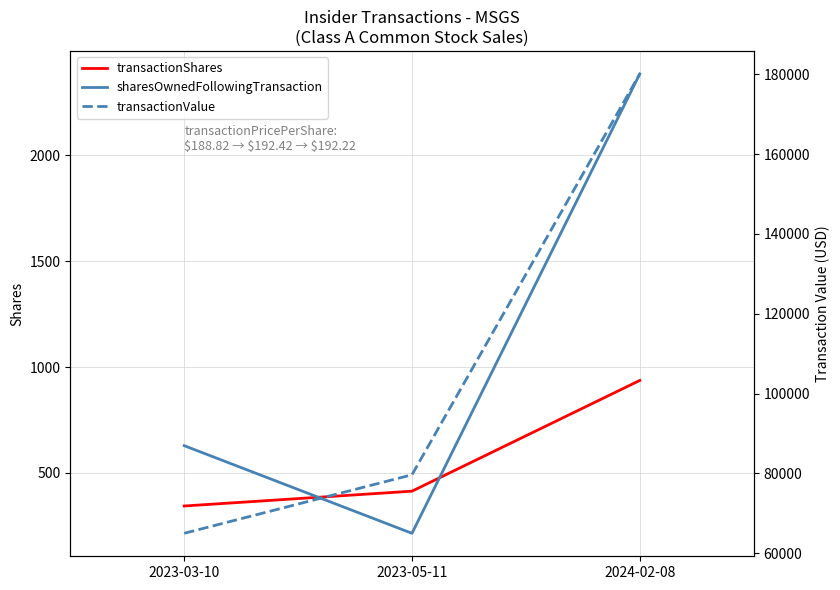

How many lines are shown in the chart?

3